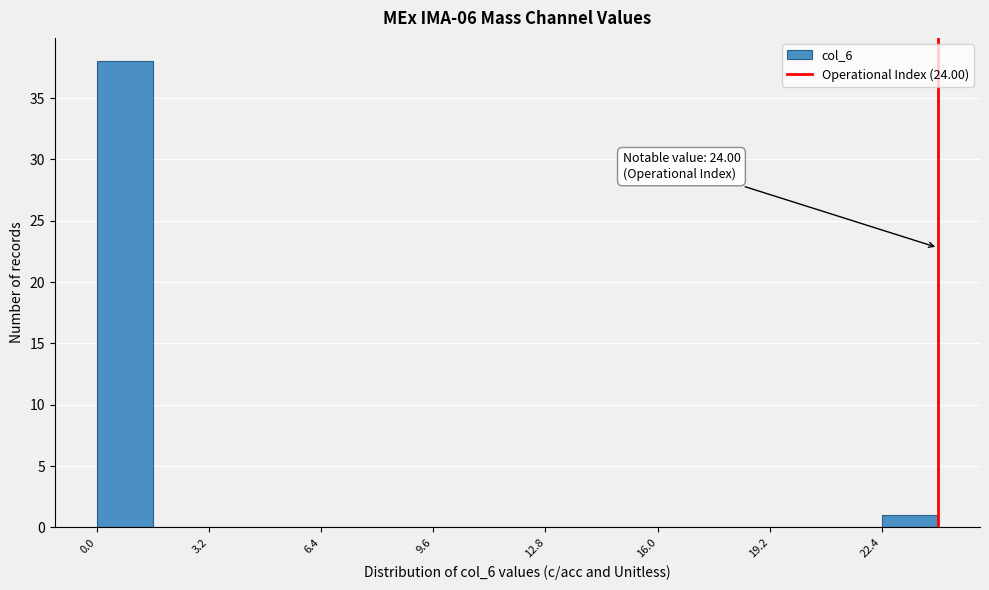

Around what value on the x-axis is the tallest bar? Give the approximate position of its centre, as read against the axis.

1.0